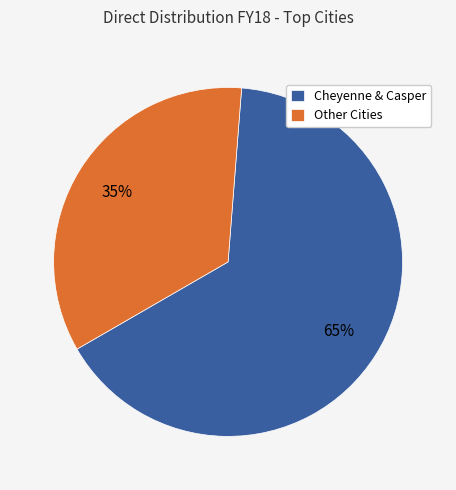

To the nearest percent, what is the average slice percentage?

50%